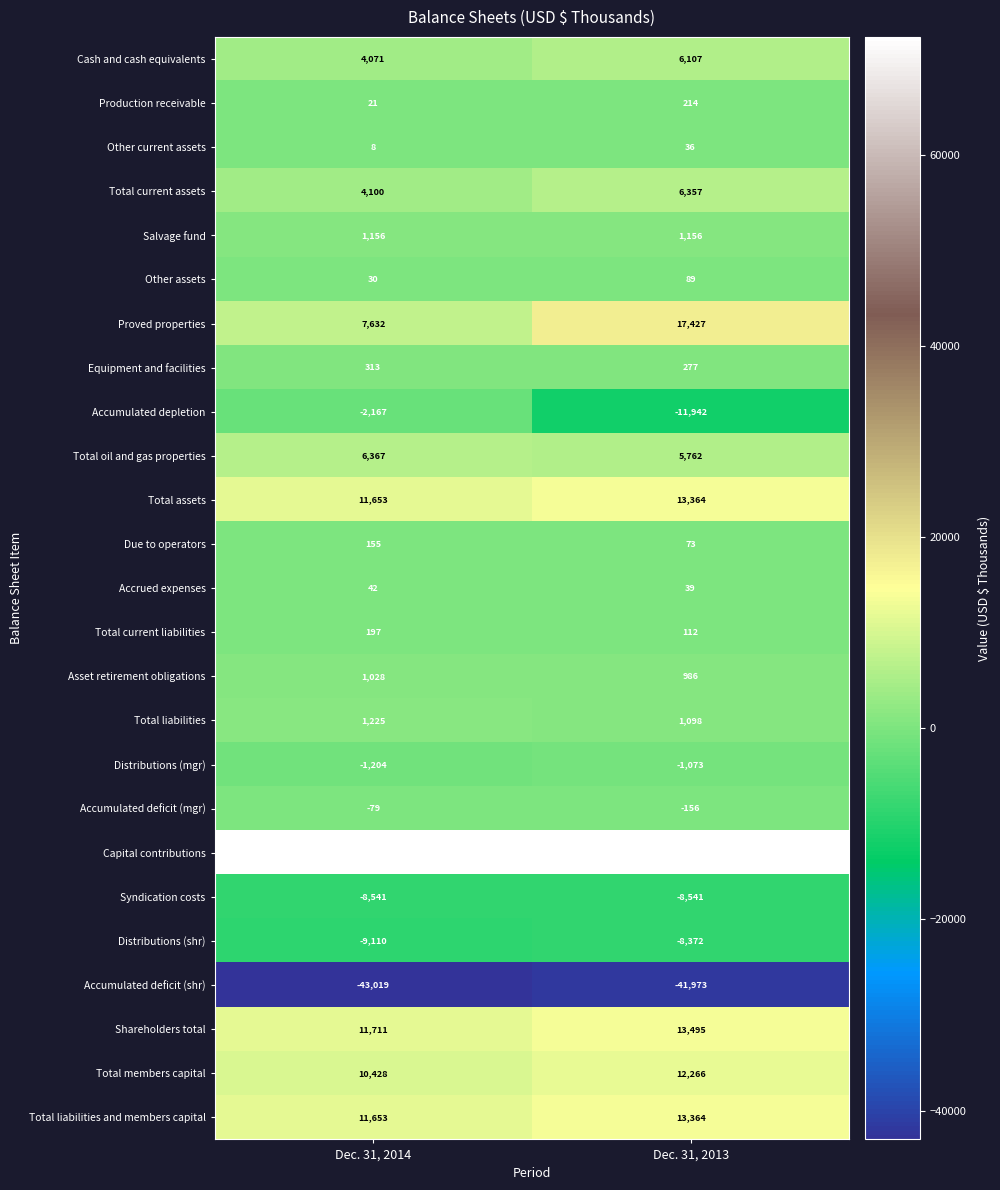

Is it true that Accumulated depletion equals -476 at Dec. 31, 2014?

False